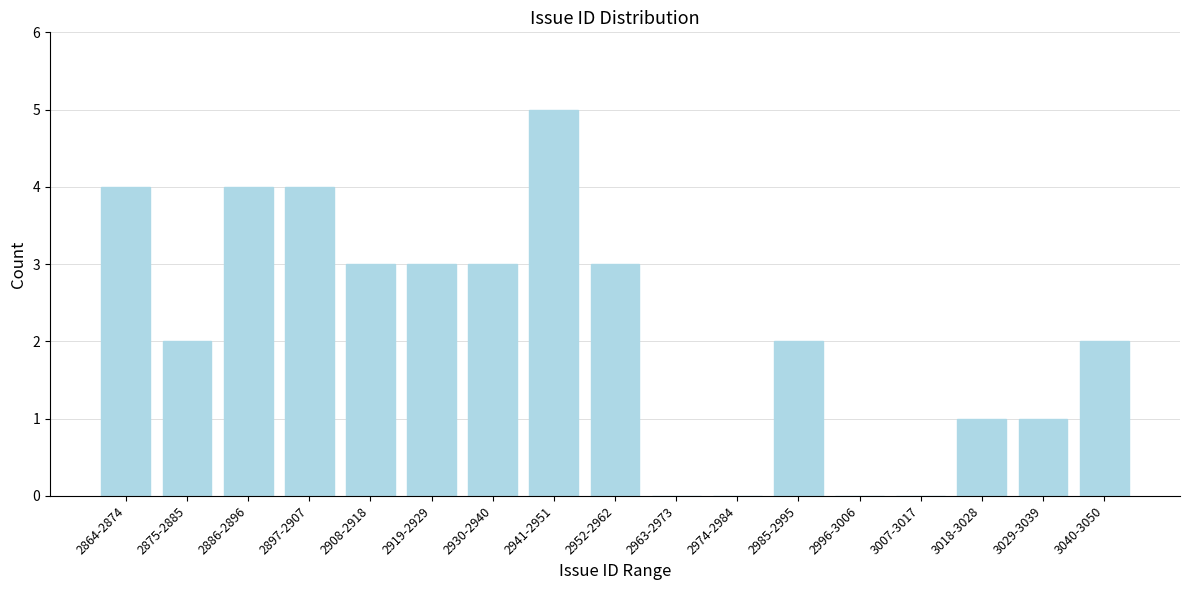

Reading left to right, transcribe all the data shown in this chart.

2864-2874=4	2875-2885=2	2886-2896=4	2897-2907=4	2908-2918=3	2919-2929=3	2930-2940=3	2941-2951=5	2952-2962=3	2963-2973=0	2974-2984=0	2985-2995=2	2996-3006=0	3007-3017=0	3018-3028=1	3029-3039=1	3040-3050=2